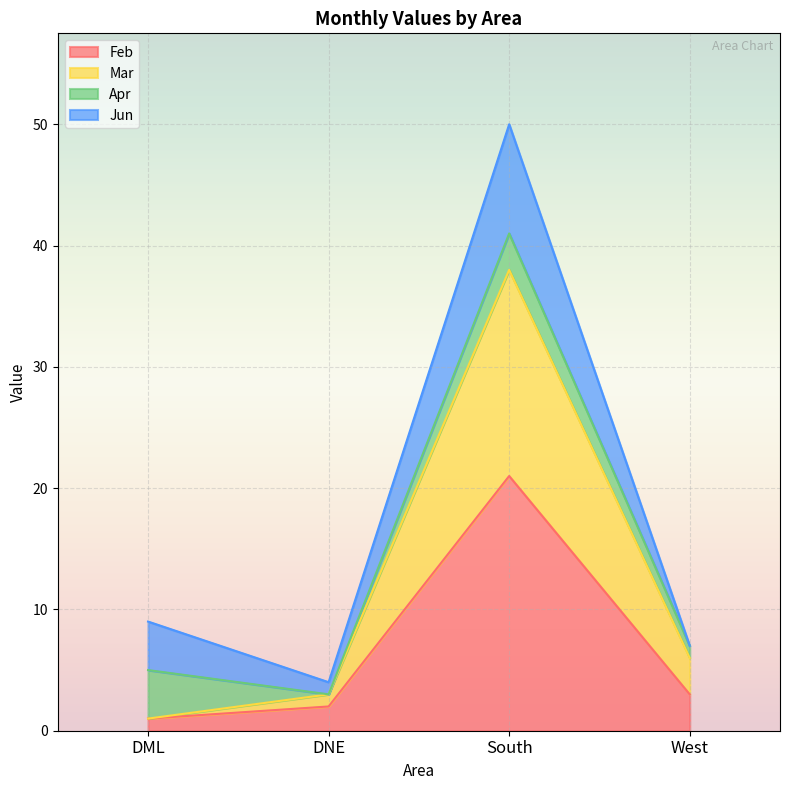

What is the highest value of the Feb series?

21